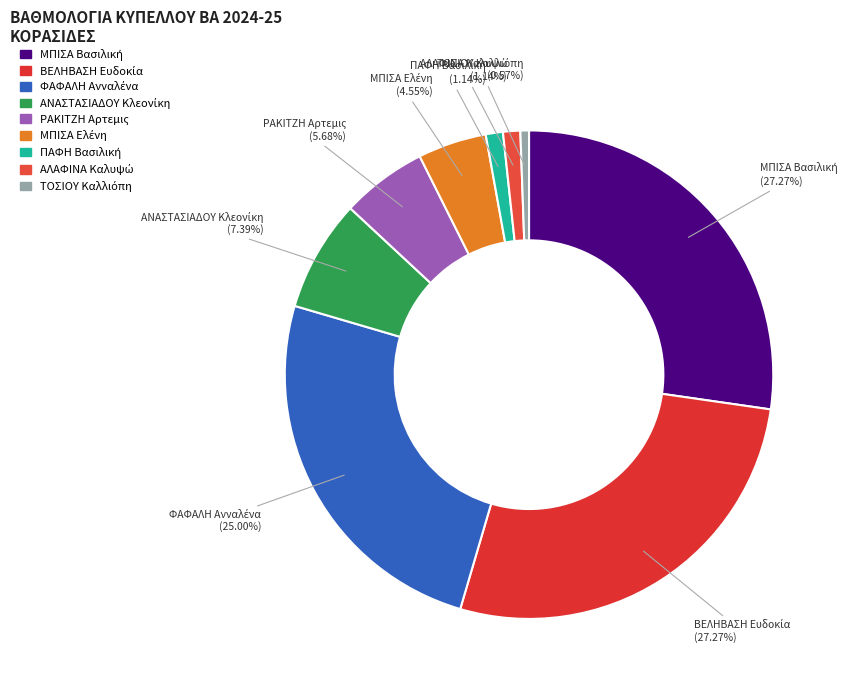

Is there any slice that represents more than half of the pie?

No